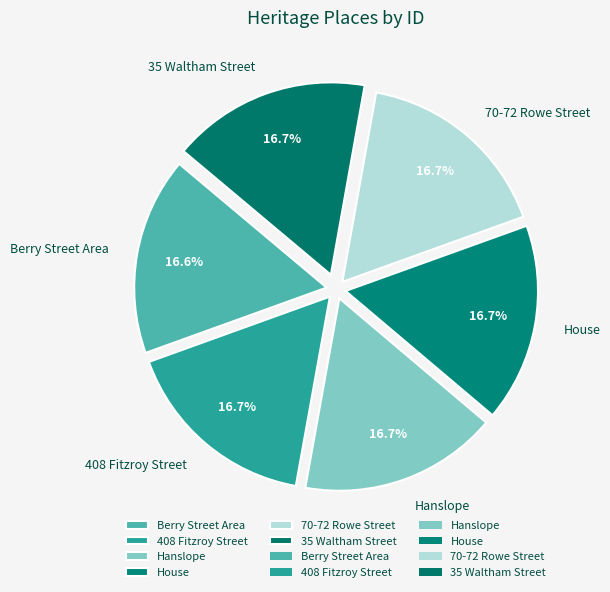

Count the number of slices in the pie.

6